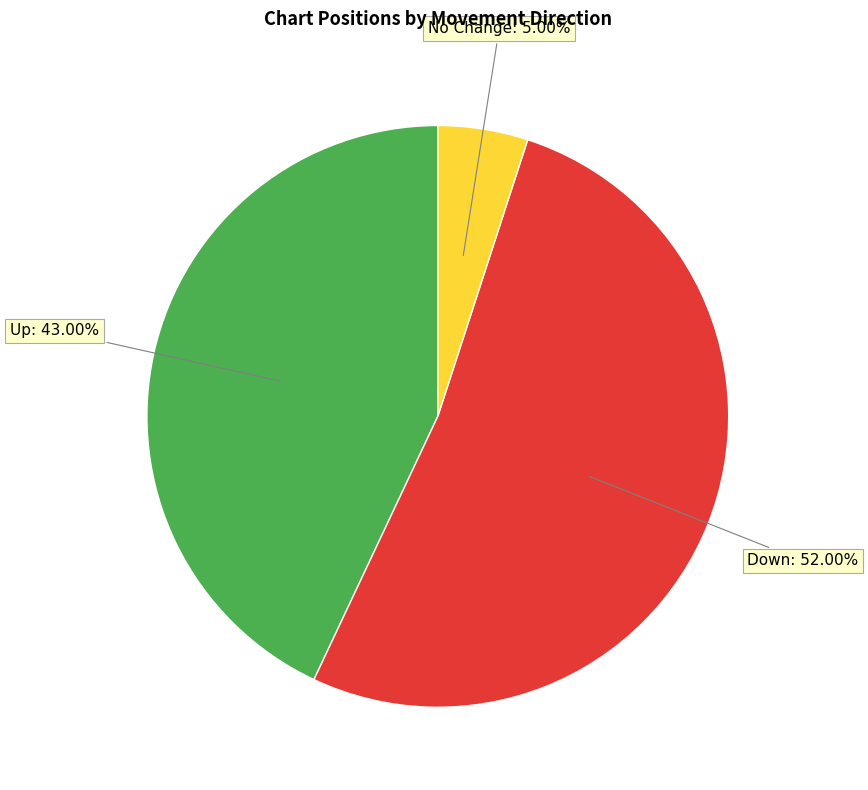

Which has a higher value, No Change or Down?

Down